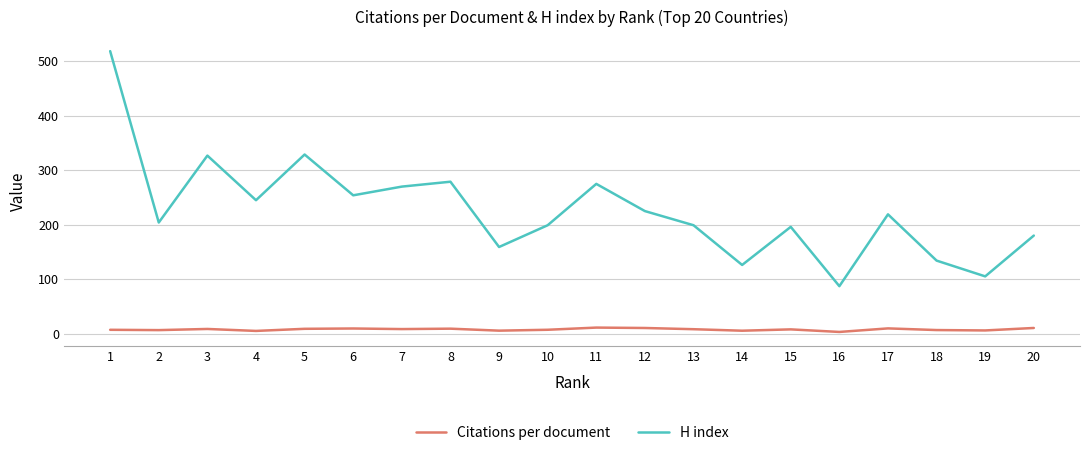

Which series has the largest total across all categories?

H index